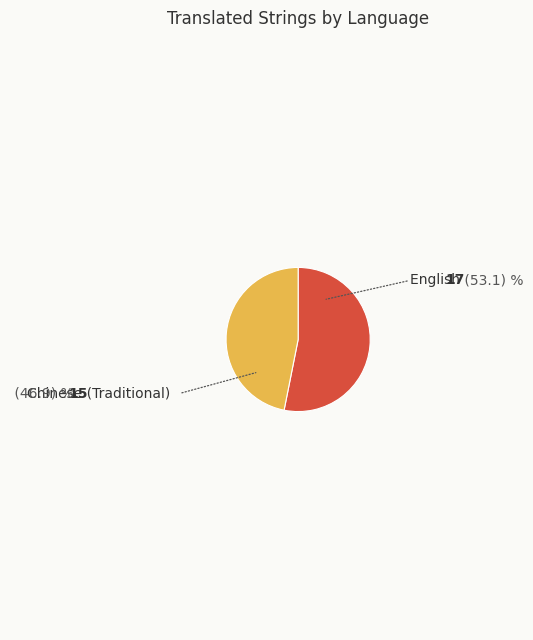

Rank the categories by value from highest to lowest.

English, Chinese (Traditional)